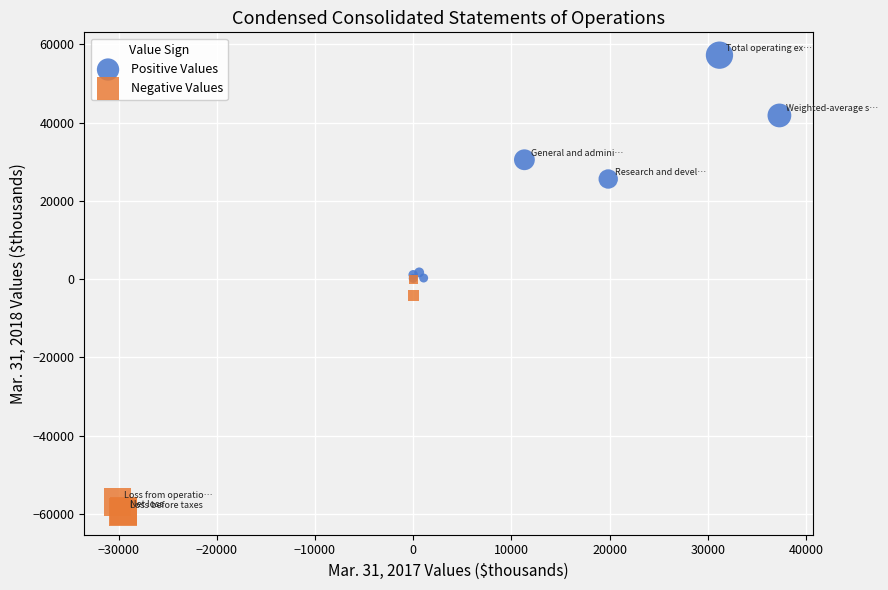

Which series has the largest Y range (max minus min)?

Negative Values